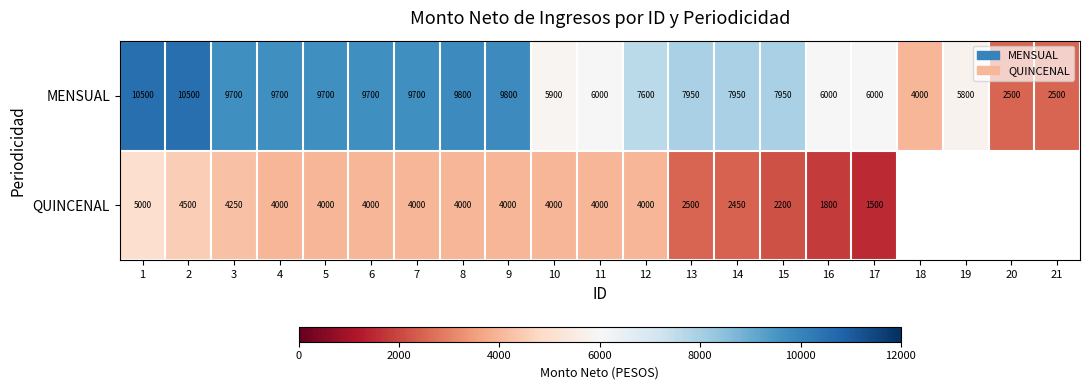

Is the value of MENSUAL at 8 greater than the value of QUINCENAL at 5?

Yes